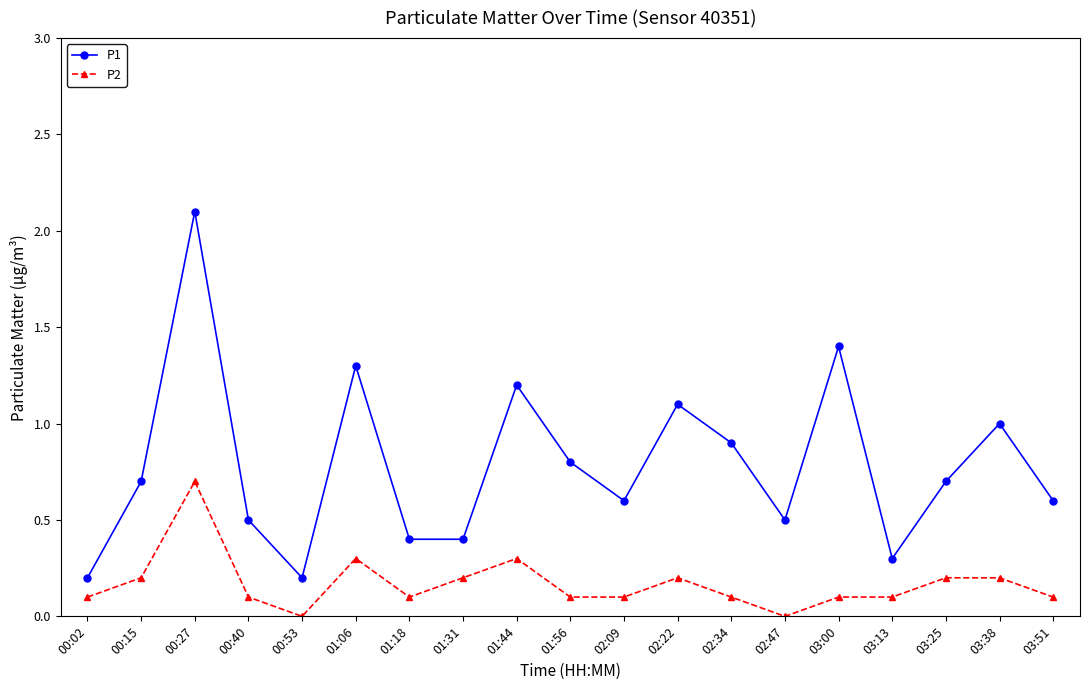

True or false: P1 has a value of 0.3 at 03:13.

True